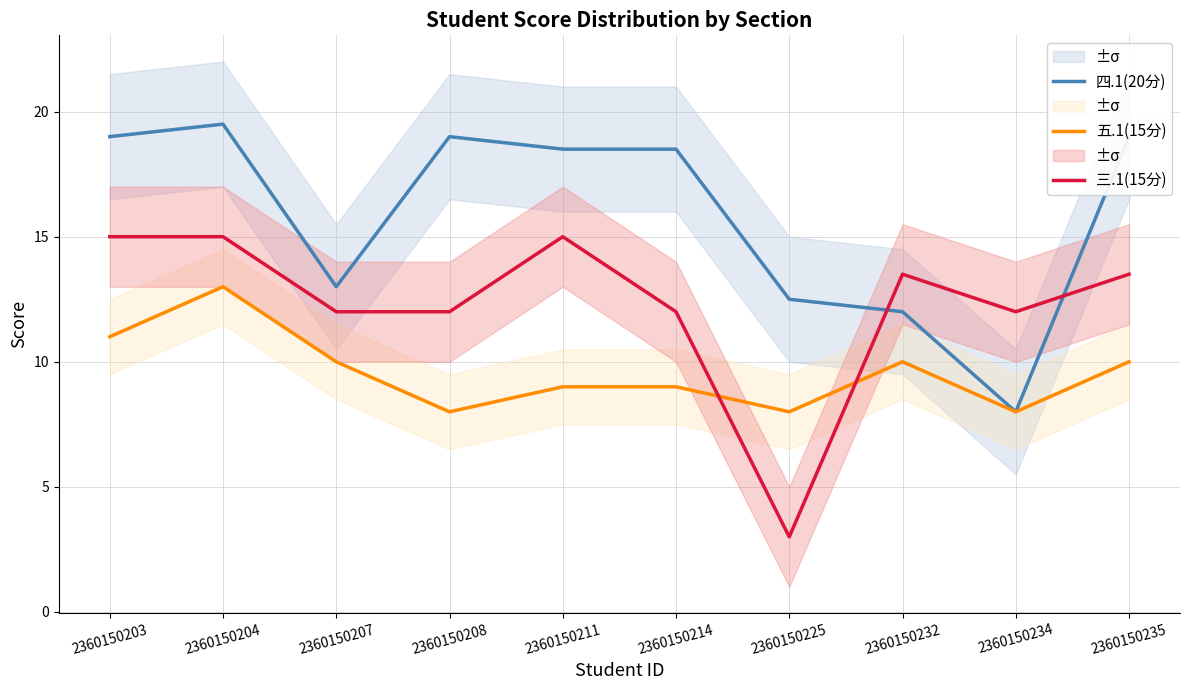

At 2360150207, list the series in order from smallest to largest.

五.1(15分), 三.1(15分), 四.1(20分)